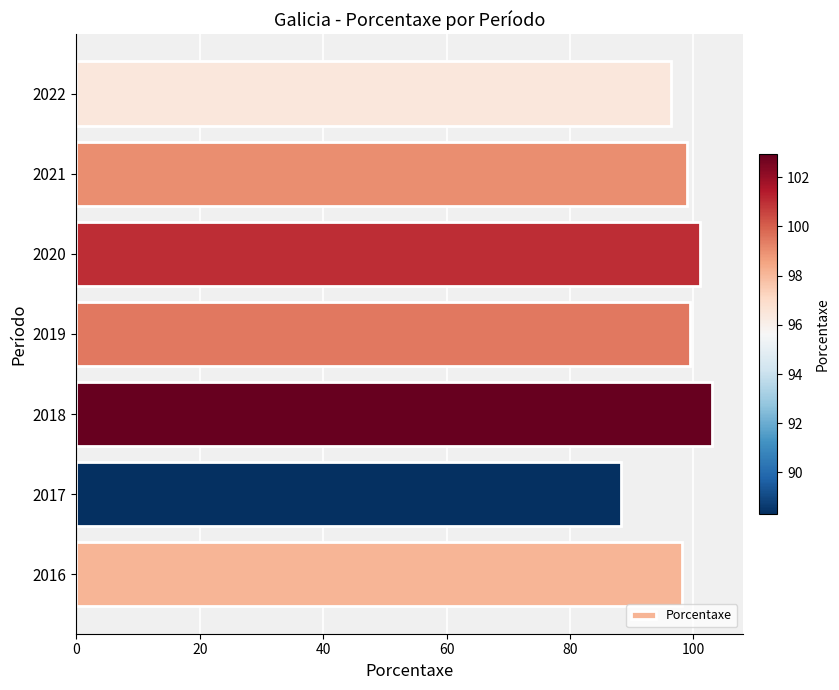

What is the change in value from 2021 to 2022?

-2.6